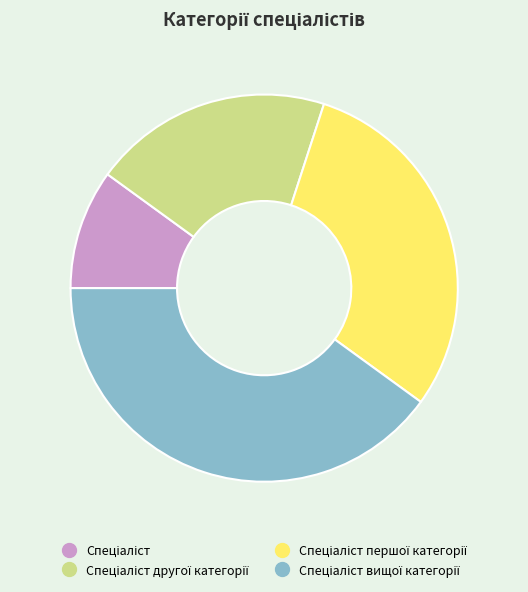

Does any single category account for the majority?

No